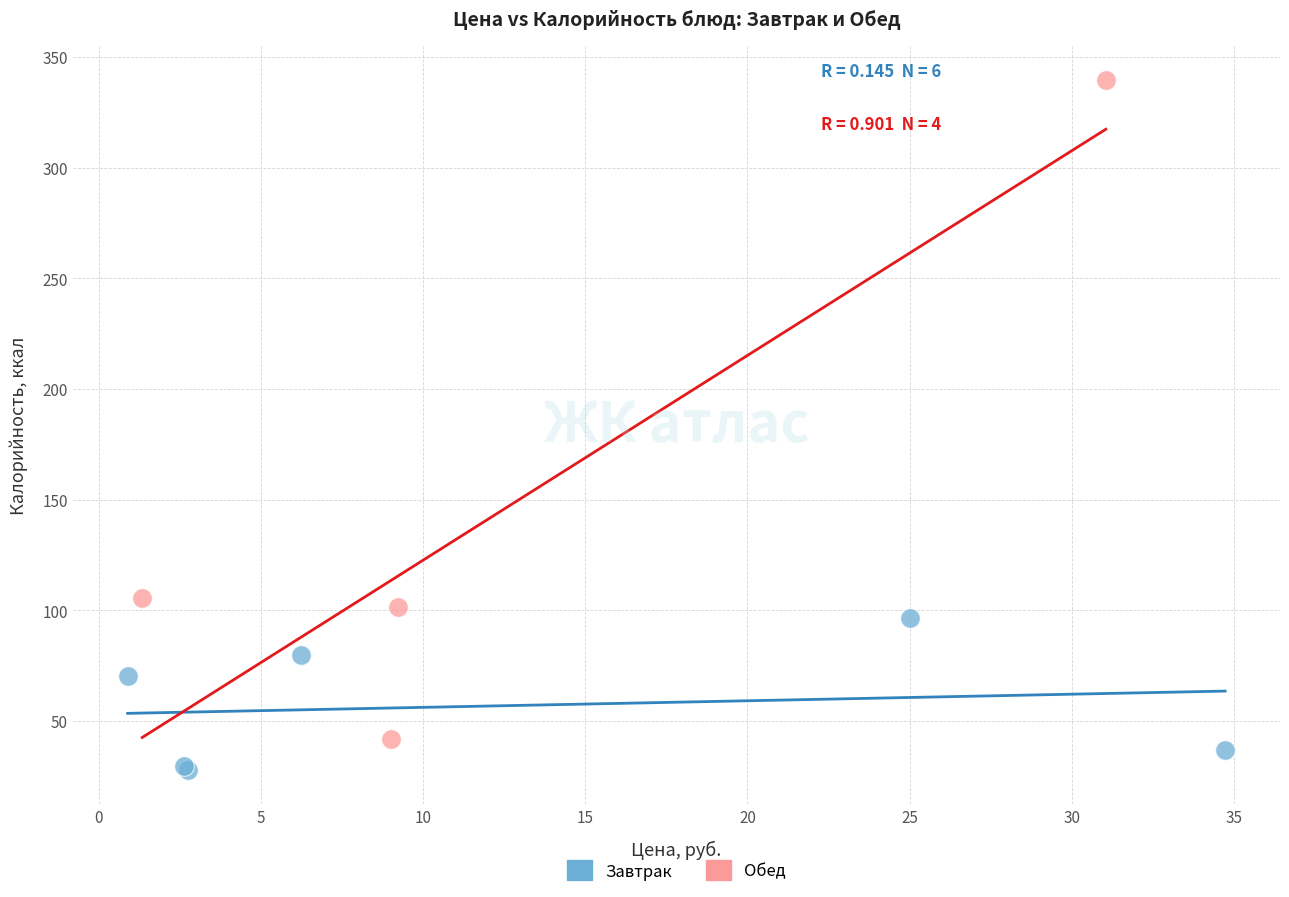

What are all the series names shown in the legend?

Завтрак, Обед